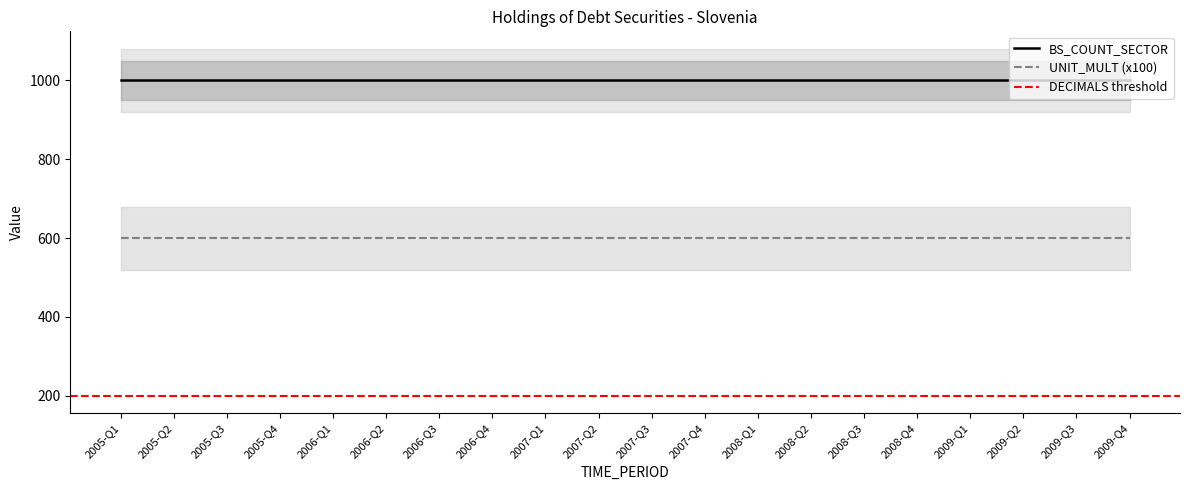

True or false: BS_COUNT_SECTOR and UNIT_MULT (x100) intersect in this chart.

False